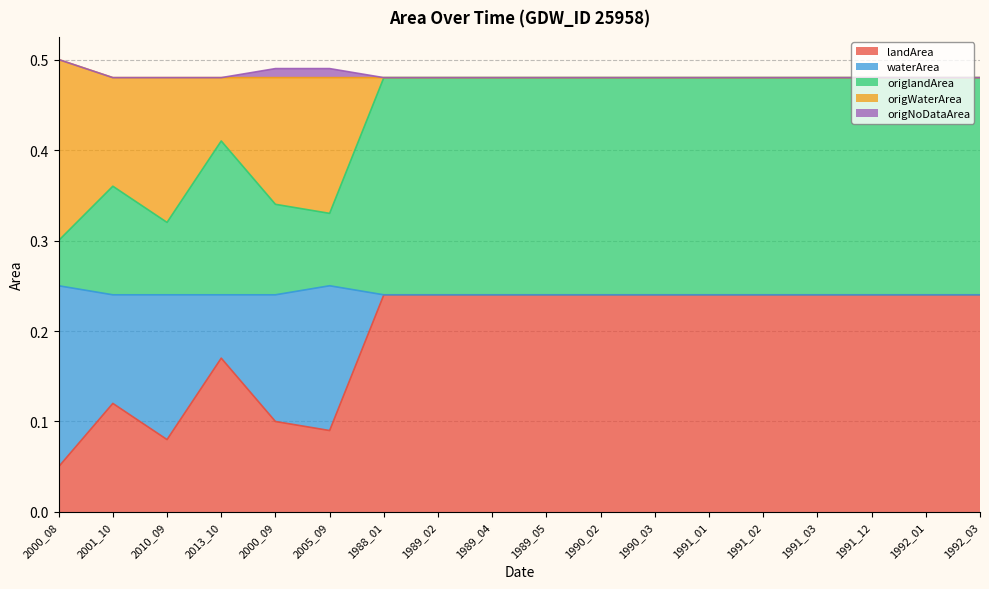

True or false: waterArea and origlandArea intersect in this chart.

True